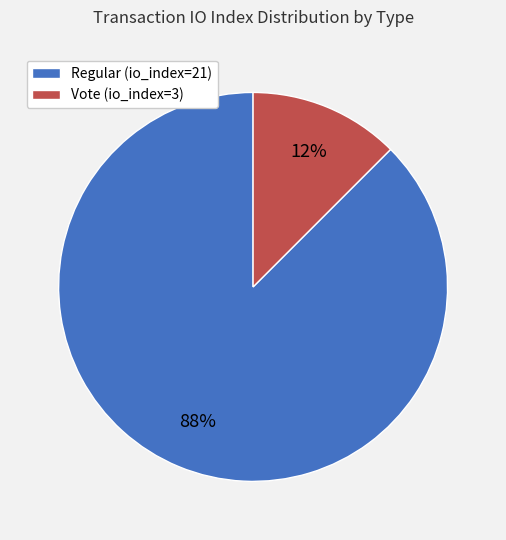

Rank the categories by value from lowest to highest.

Vote (io_index=3), Regular (io_index=21)